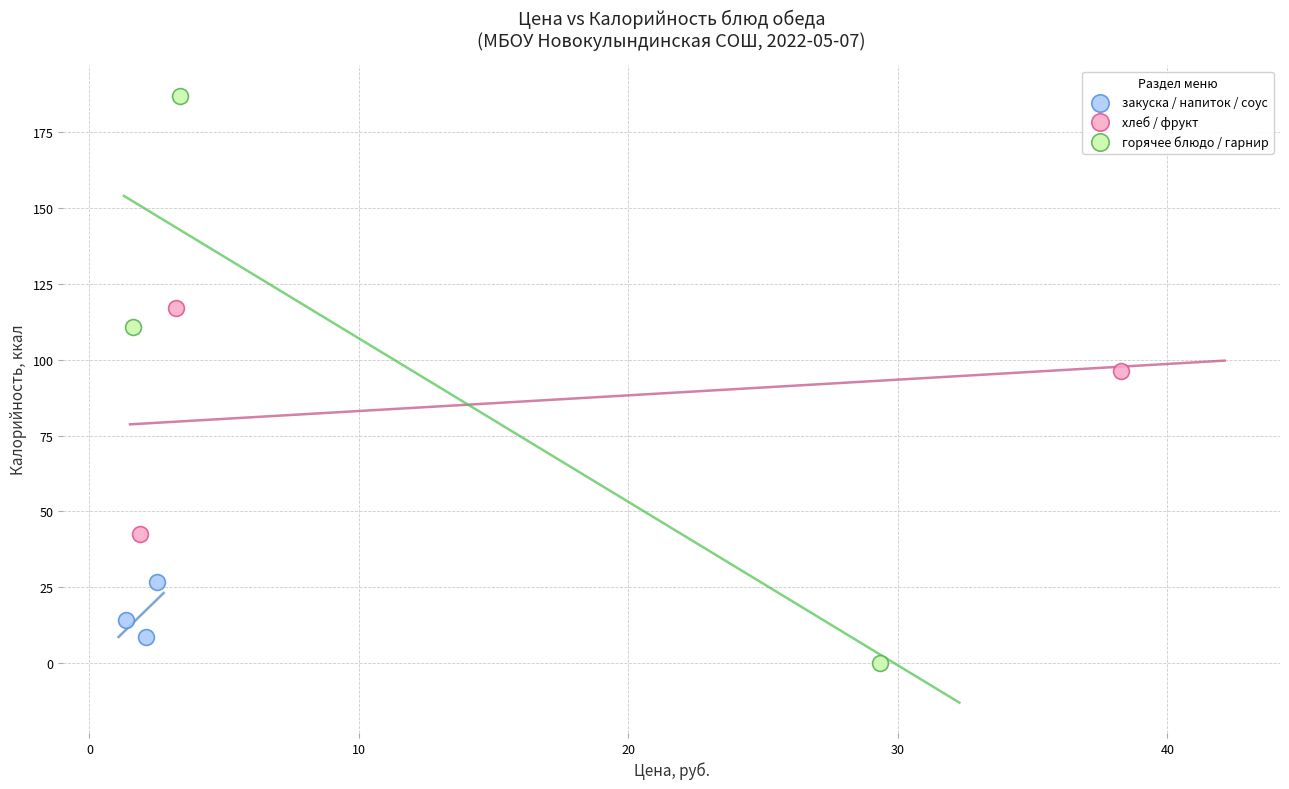

Which series contains the highest Y value?

горячее блюдо / гарнир